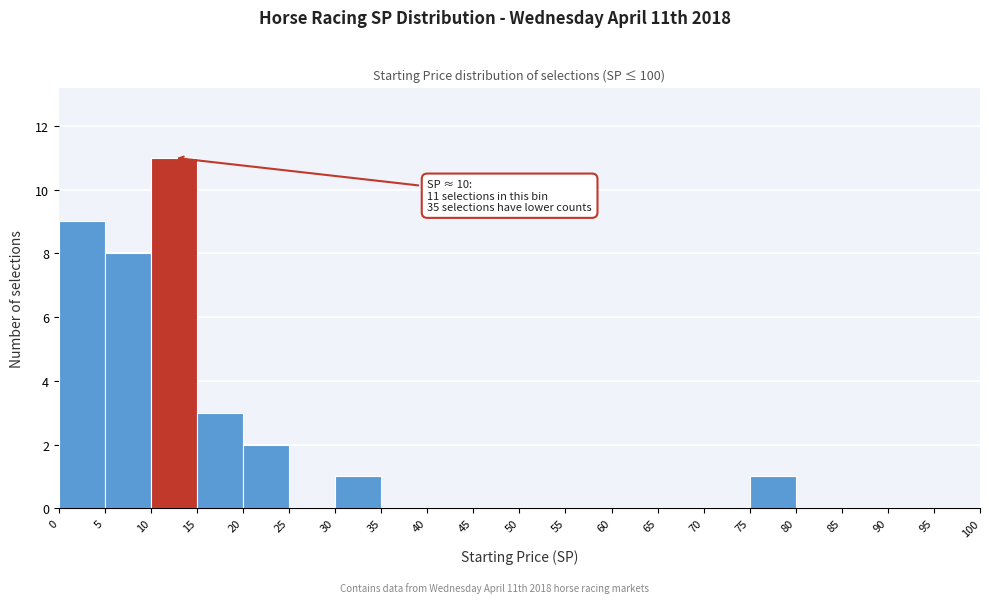

Over which range of the x-axis is the bar tallest?

10 to 15